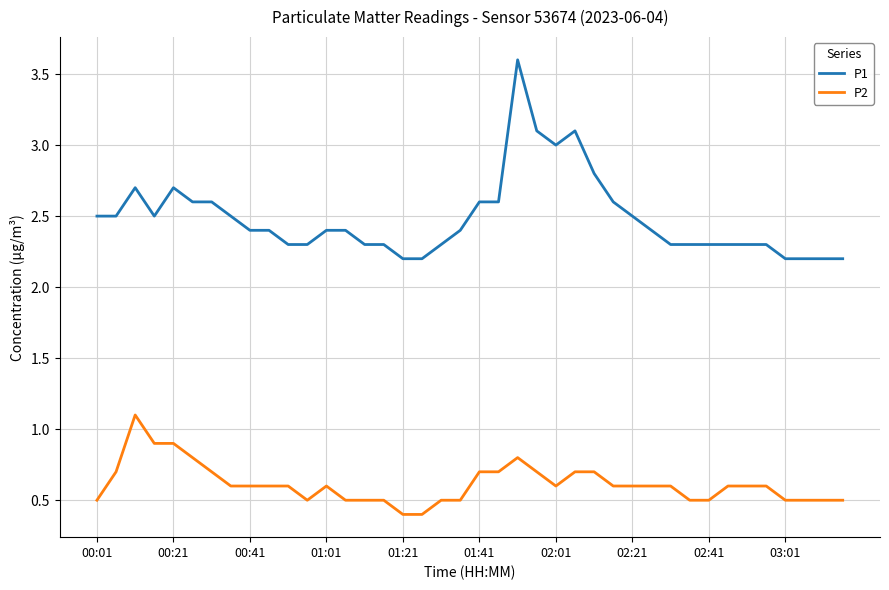

Rank the series by their maximum value, from lowest to highest.

P2, P1